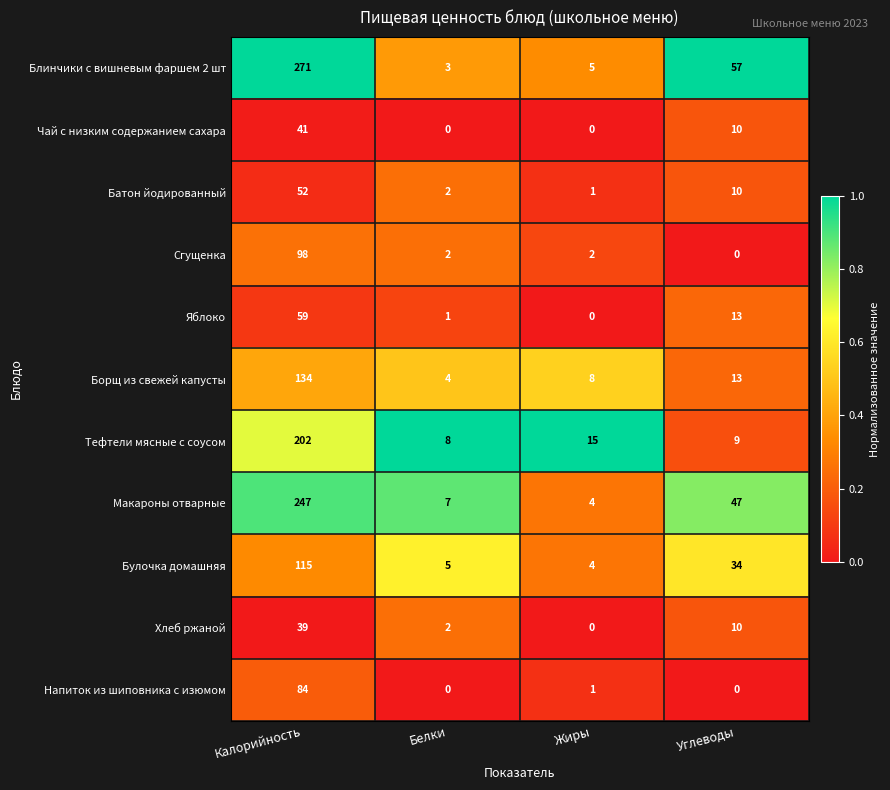

The Сгущенка series shows 137 at Калорийность. True or false?

False